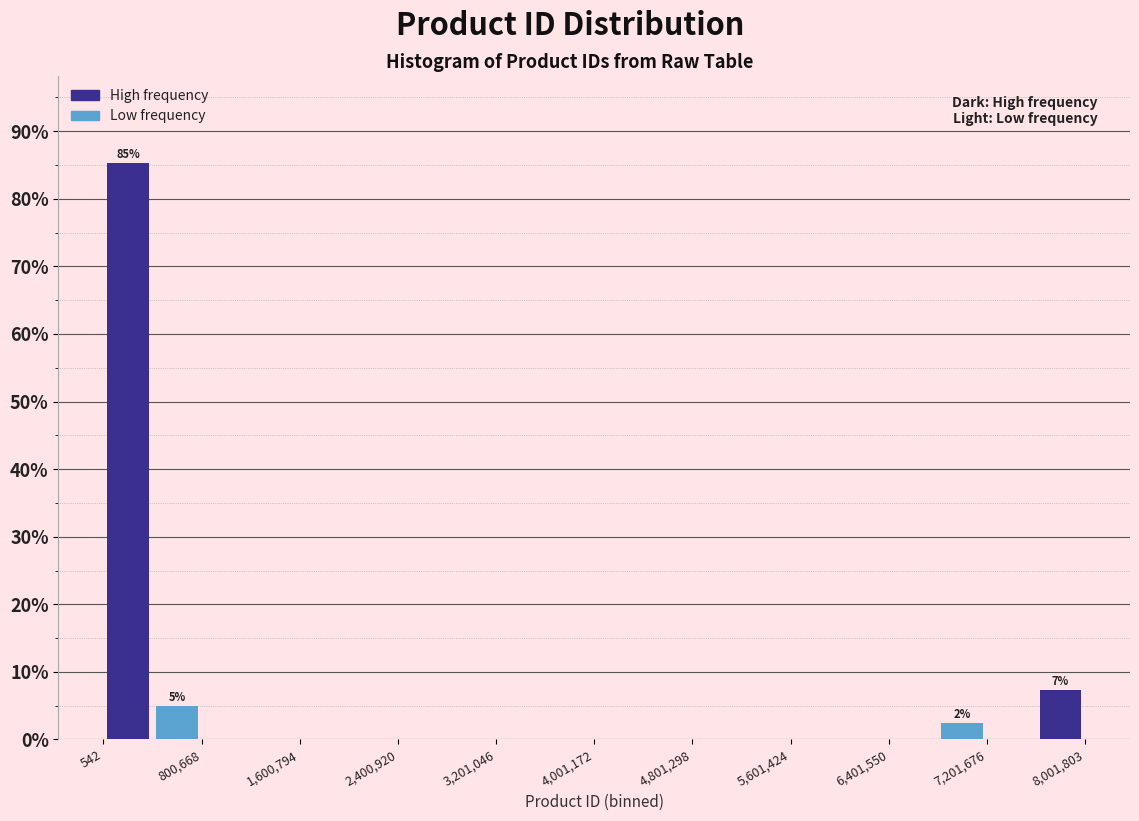

Over which range of the x-axis is the bar tallest?

0 to 400000